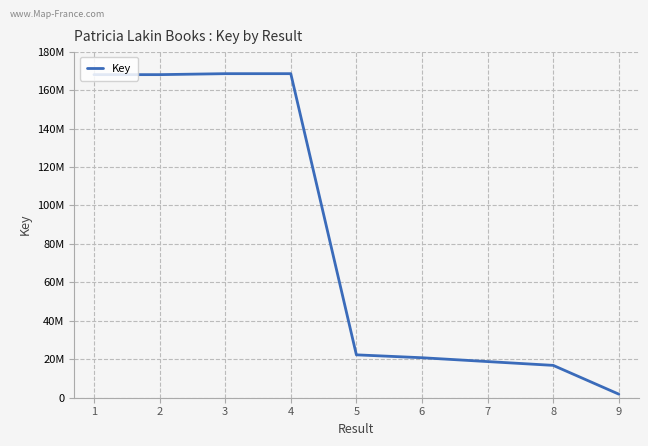

Does the chart have visible grid lines?

Yes